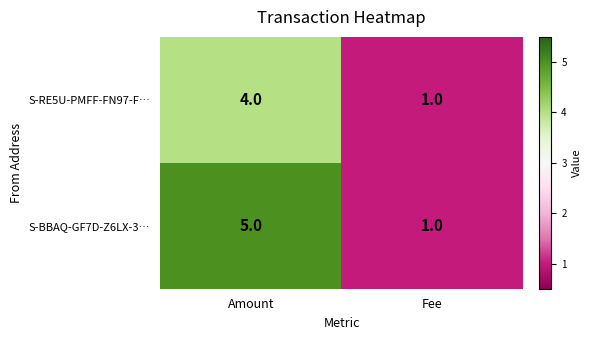

What is the sum of all S-BBAQ-GF7D-Z6LX-3… values?

6